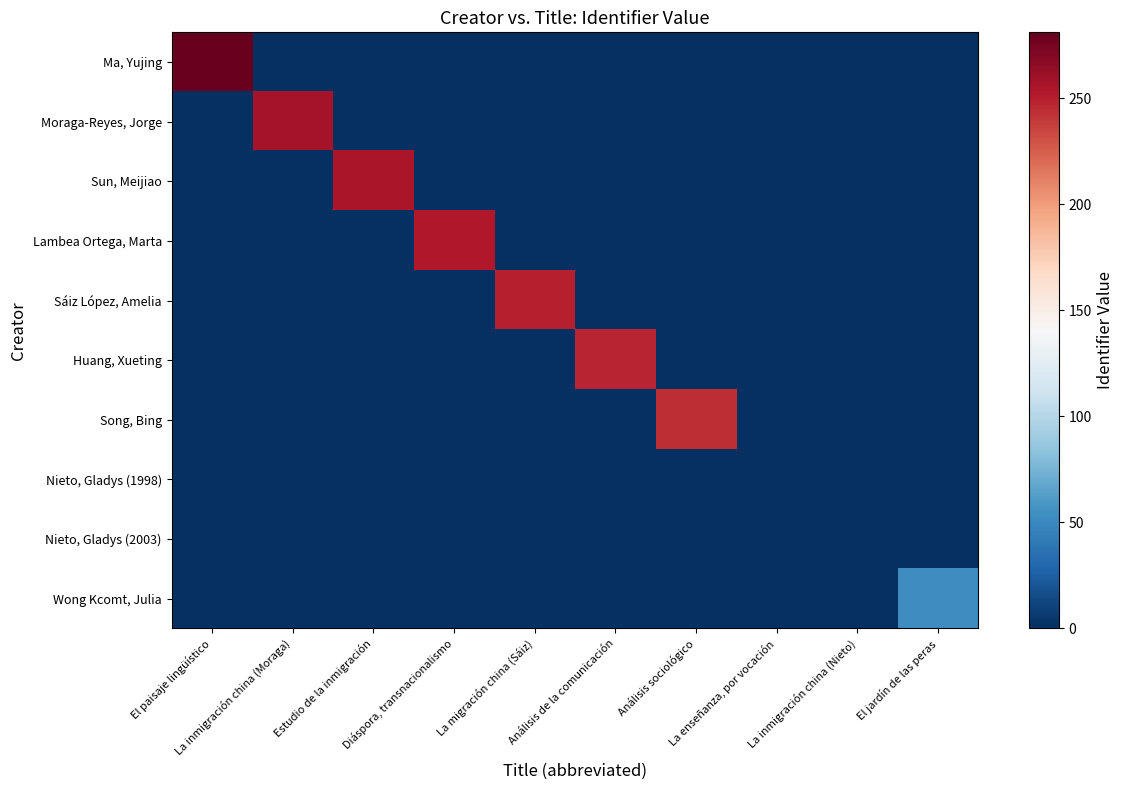

Reading left to right, what are all the values shown in this chart?

Ma, Yujing: El paisaje lingüístico=281	La inmigración china (Moraga)=0	Estudio de la inmigración=0	Diáspora, transnacionalismo=0	La migración china (Sáiz)=0	Análisis de la comunicación=0	Análisis sociológico=0	La enseñanza, por vocación=0	La inmigración china (Nieto)=0	El jardín de las peras=0
Moraga-Reyes, Jorge: El paisaje lingüístico=0	La inmigración china (Moraga)=257	Estudio de la inmigración=0	Diáspora, transnacionalismo=0	La migración china (Sáiz)=0	Análisis de la comunicación=0	Análisis sociológico=0	La enseñanza, por vocación=0	La inmigración china (Nieto)=0	El jardín de las peras=0
Sun, Meijiao: El paisaje lingüístico=0	La inmigración china (Moraga)=0	Estudio de la inmigración=255	Diáspora, transnacionalismo=0	La migración china (Sáiz)=0	Análisis de la comunicación=0	Análisis sociológico=0	La enseñanza, por vocación=0	La inmigración china (Nieto)=0	El jardín de las peras=0
Lambea Ortega, Marta: El paisaje lingüístico=0	La inmigración china (Moraga)=0	Estudio de la inmigración=0	Diáspora, transnacionalismo=253	La migración china (Sáiz)=0	Análisis de la comunicación=0	Análisis sociológico=0	La enseñanza, por vocación=0	La inmigración china (Nieto)=0	El jardín de las peras=0
Sáiz López, Amelia: El paisaje lingüístico=0	La inmigración china (Moraga)=0	Estudio de la inmigración=0	Diáspora, transnacionalismo=0	La migración china (Sáiz)=250	Análisis de la comunicación=0	Análisis sociológico=0	La enseñanza, por vocación=0	La inmigración china (Nieto)=0	El jardín de las peras=0
Huang, Xueting: El paisaje lingüístico=0	La inmigración china (Moraga)=0	Estudio de la inmigración=0	Diáspora, transnacionalismo=0	La migración china (Sáiz)=0	Análisis de la comunicación=247	Análisis sociológico=0	La enseñanza, por vocación=0	La inmigración china (Nieto)=0	El jardín de las peras=0
Song, Bing: El paisaje lingüístico=0	La inmigración china (Moraga)=0	Estudio de la inmigración=0	Diáspora, transnacionalismo=0	La migración china (Sáiz)=0	Análisis de la comunicación=0	Análisis sociológico=244	La enseñanza, por vocación=0	La inmigración china (Nieto)=0	El jardín de las peras=0
Nieto, Gladys (1998): El paisaje lingüístico=0	La inmigración china (Moraga)=0	Estudio de la inmigración=0	Diáspora, transnacionalismo=0	La migración china (Sáiz)=0	Análisis de la comunicación=0	Análisis sociológico=0	La enseñanza, por vocación=0	La inmigración china (Nieto)=0	El jardín de las peras=0
Nieto, Gladys (2003): El paisaje lingüístico=0	La inmigración china (Moraga)=0	Estudio de la inmigración=0	Diáspora, transnacionalismo=0	La migración china (Sáiz)=0	Análisis de la comunicación=0	Análisis sociológico=0	La enseñanza, por vocación=0	La inmigración china (Nieto)=0	El jardín de las peras=0
Wong Kcomt, Julia: El paisaje lingüístico=0	La inmigración china (Moraga)=0	Estudio de la inmigración=0	Diáspora, transnacionalismo=0	La migración china (Sáiz)=0	Análisis de la comunicación=0	Análisis sociológico=0	La enseñanza, por vocación=0	La inmigración china (Nieto)=0	El jardín de las peras=53